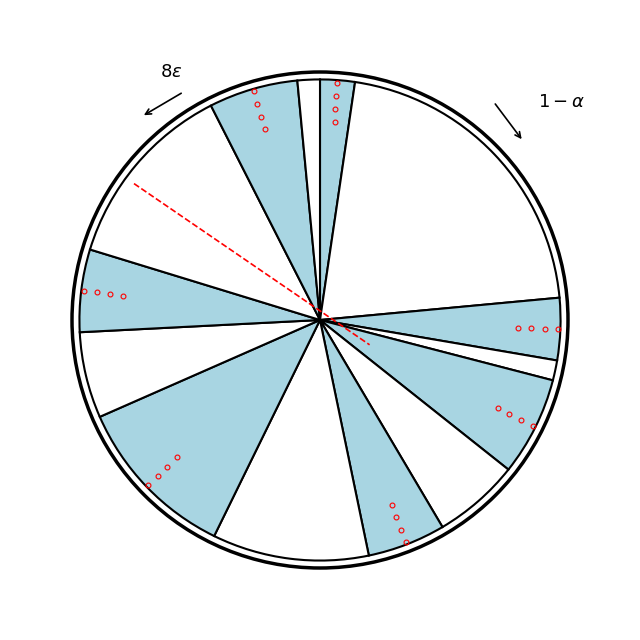

How many slices are in this pie chart?

14